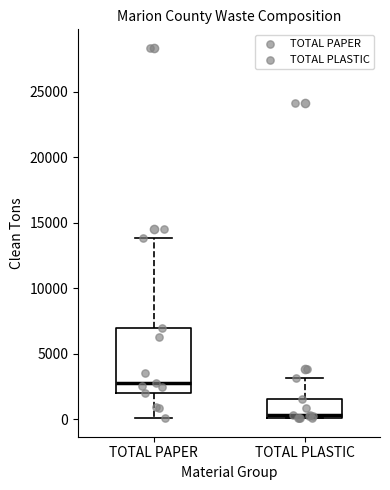

Which box is the tallest, from its lower edge to its upper edge?

TOTAL PAPER